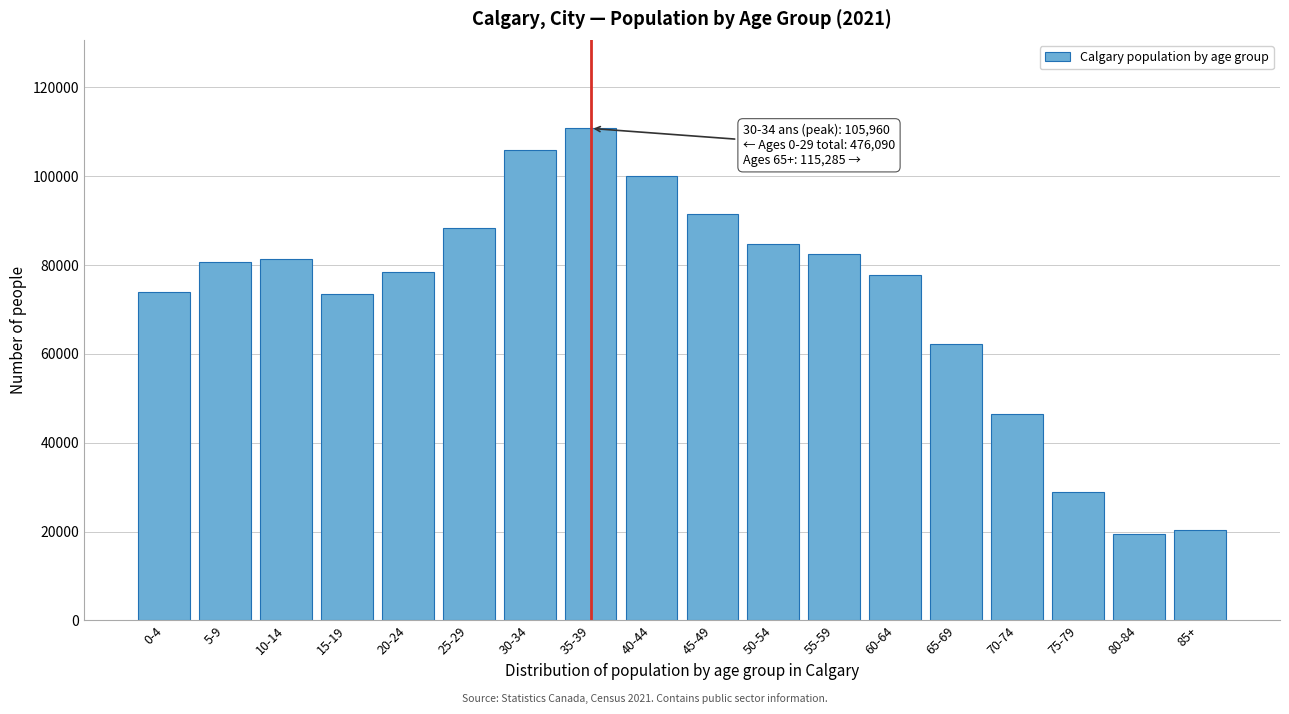

What is the label of the 17th bar from the left?

80-84